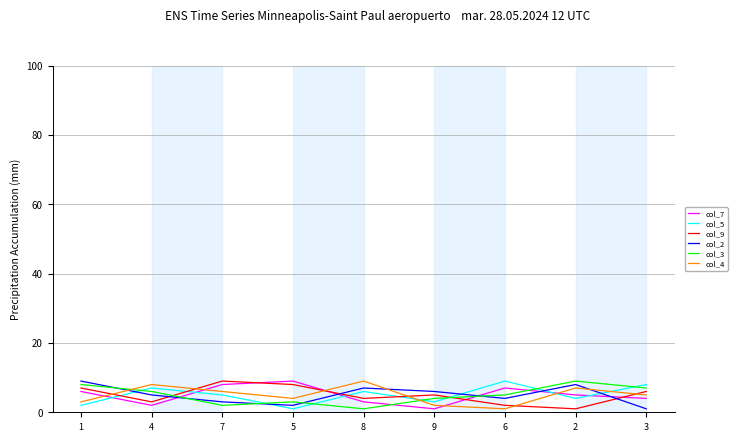

The col_9 series shows 13 at 7. True or false?

False